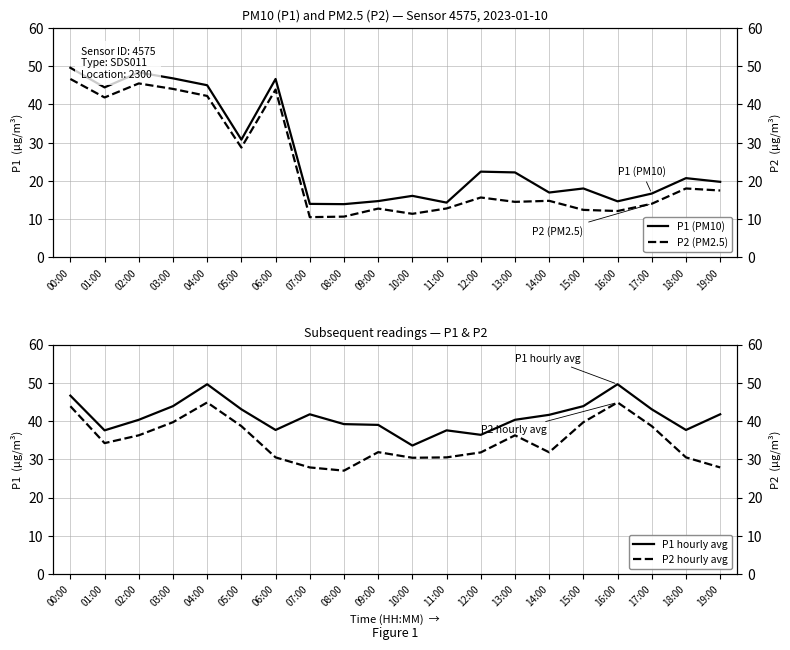

What is the total value across all series at 12:00?

106.3